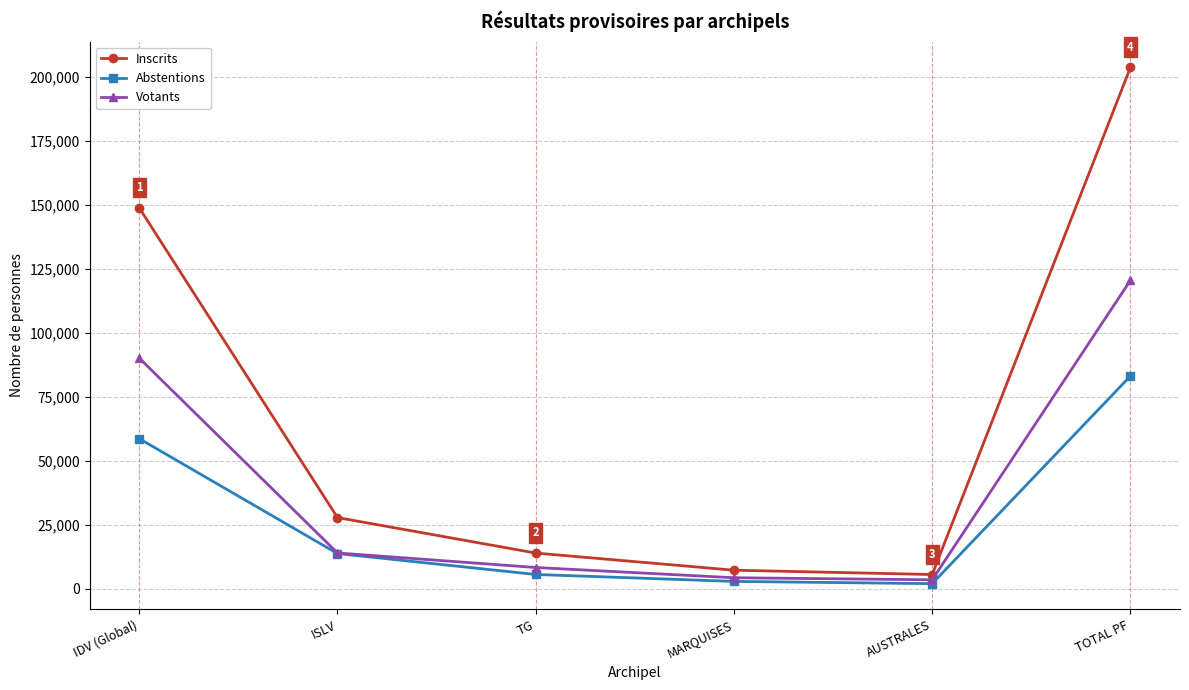

The Inscrits series shows 40033 at ISLV. True or false?

False